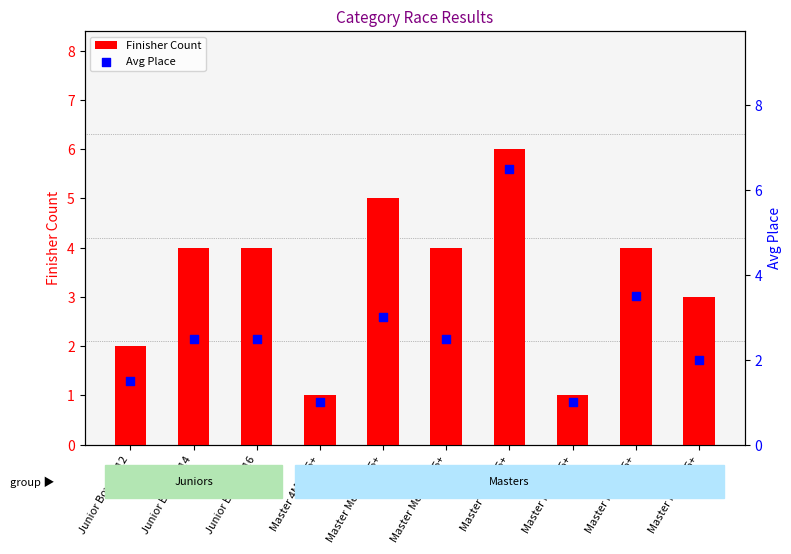

Which series has the largest Y range (max minus min)?

Avg Place